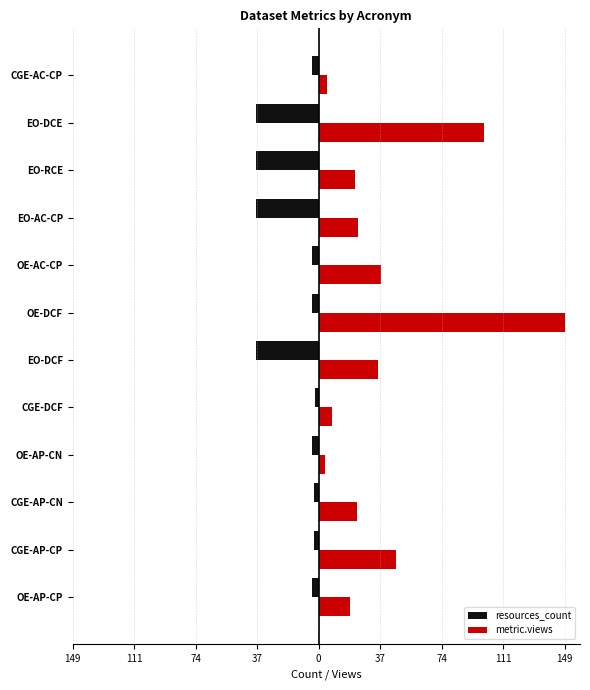

What are all the series names shown in the legend?

resources_count, metric.views